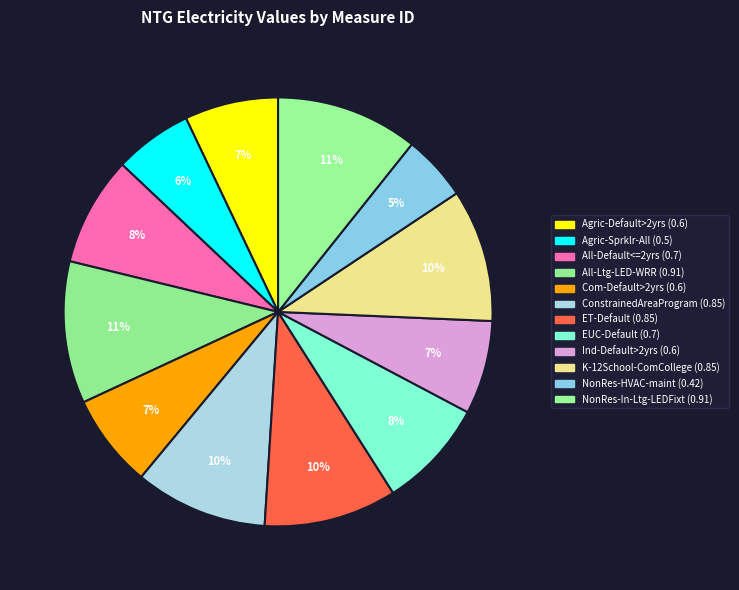

Which category has the biggest portion of the pie?

All-Ltg-LED-WRR